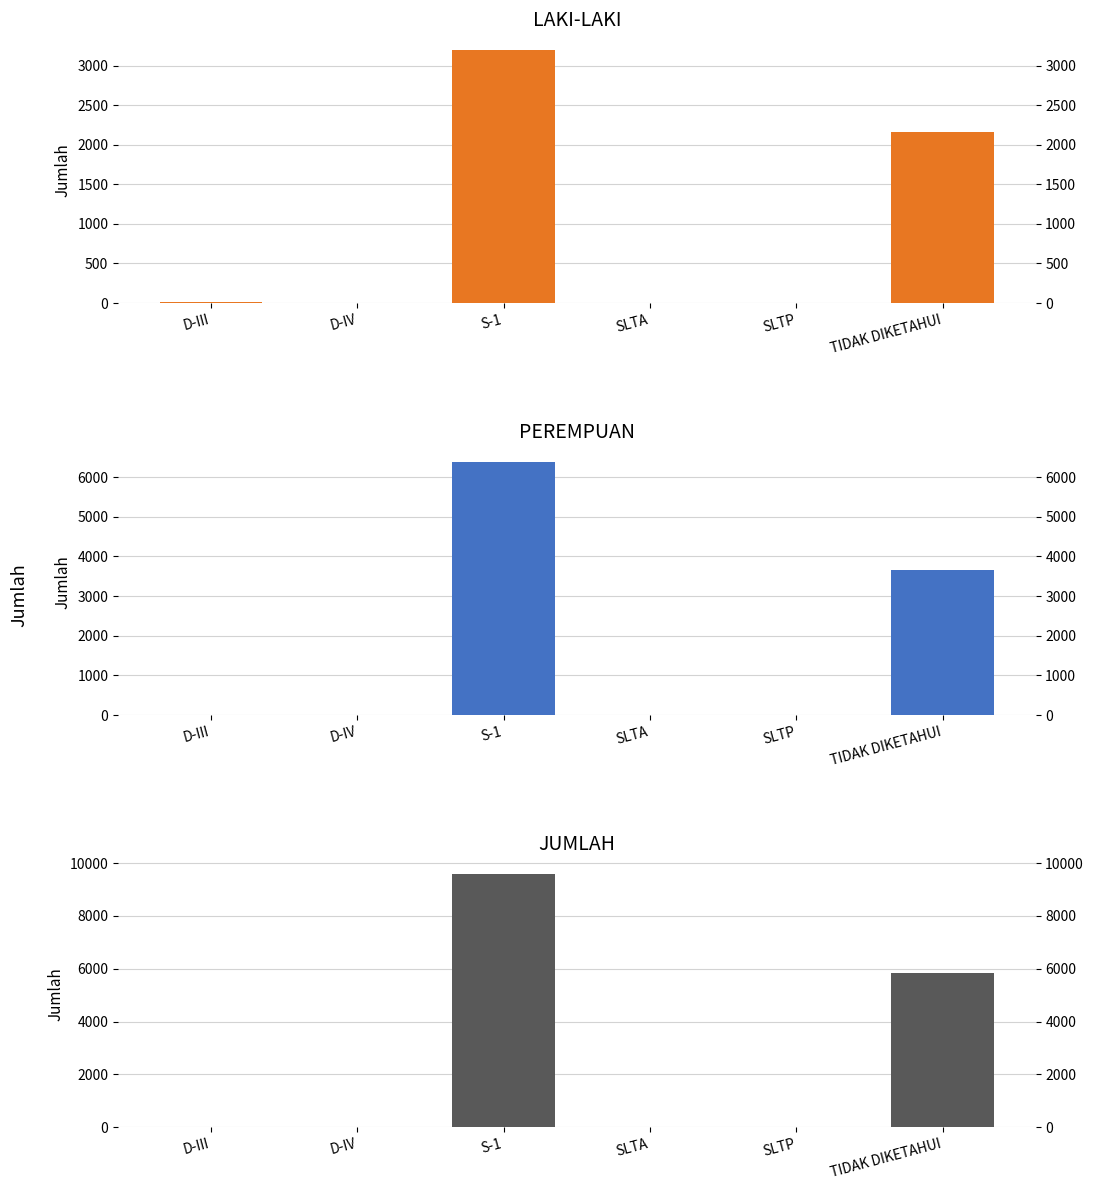

How many bars are there in total?

18